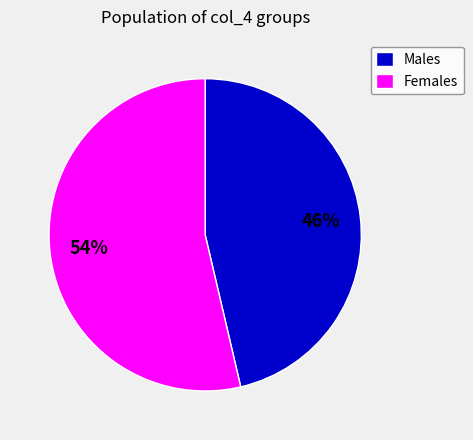

Which category has the smallest portion of the pie?

Males